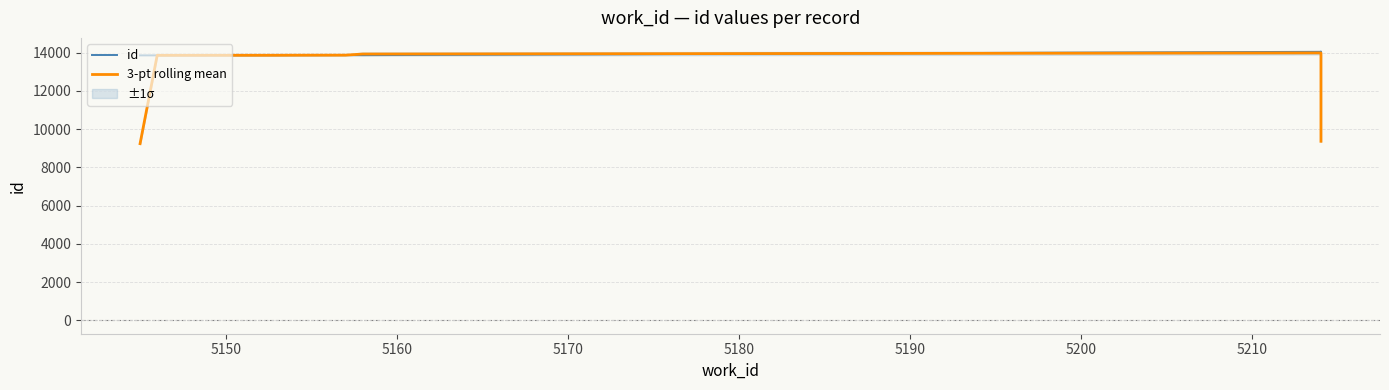

Is it true that id equals 7097.8 at 5140?

False